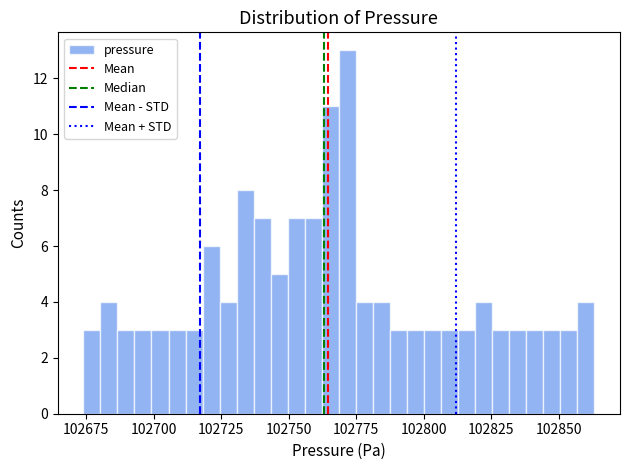

Around what value on the x-axis is the tallest bar? Give the approximate position of its centre, as read against the axis.

102770